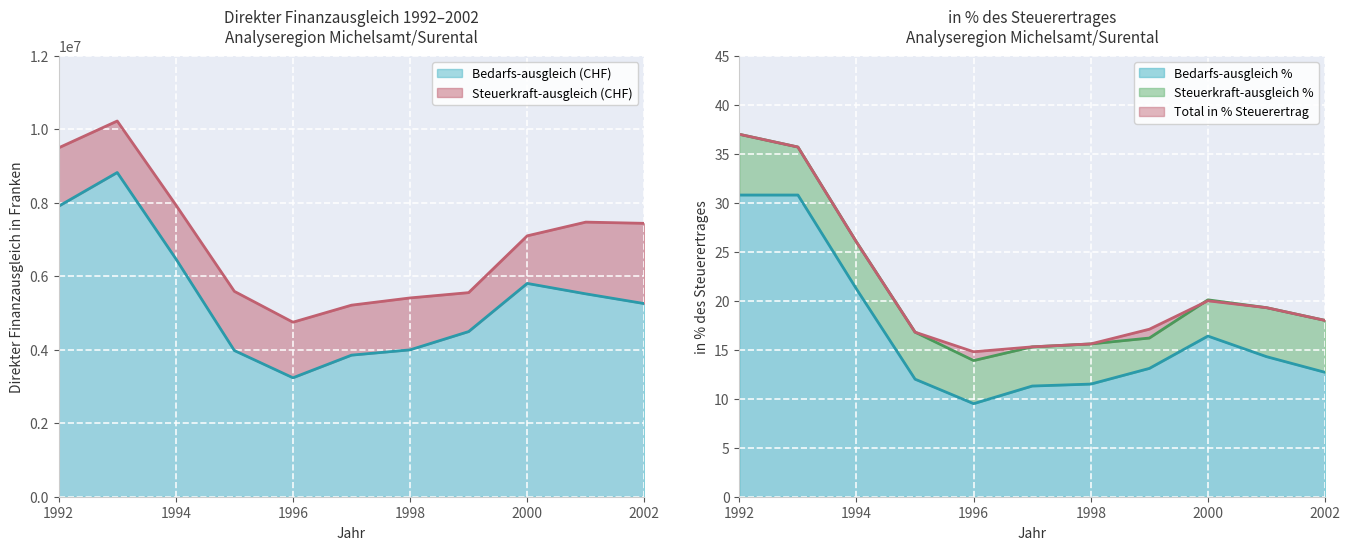

What is the difference between the Total in % Steuerertrag values at 2000 and 1994?

6.0